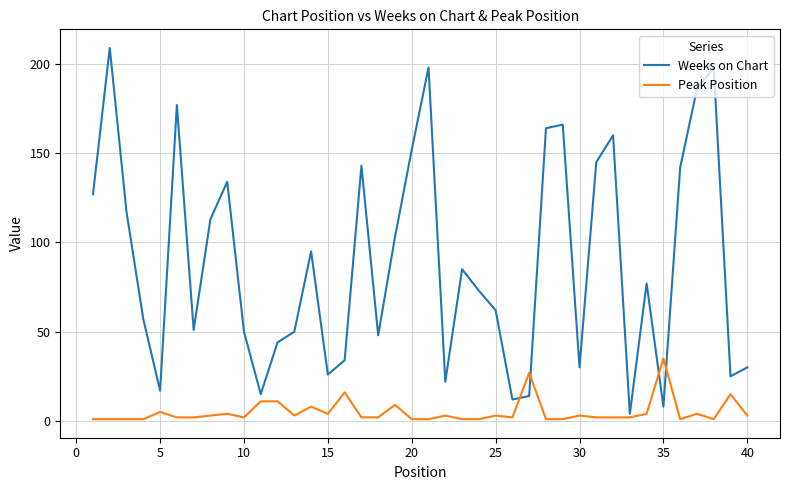

Rank the series by their average value, from lowest to highest.

Peak Position, Weeks on Chart